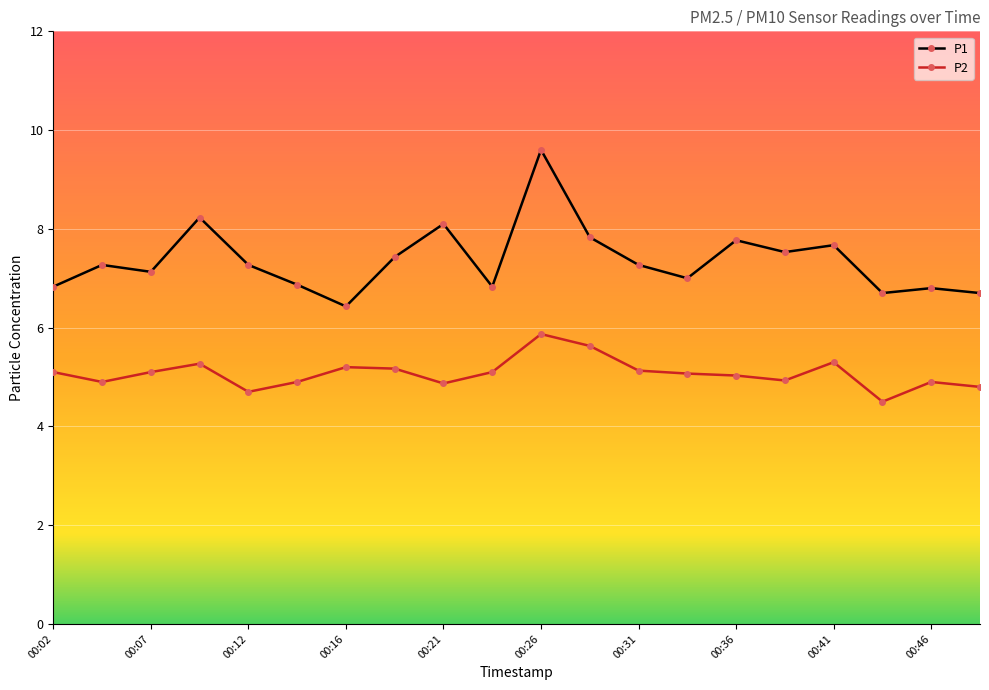

What is the minimum value shown in the chart?

4.5